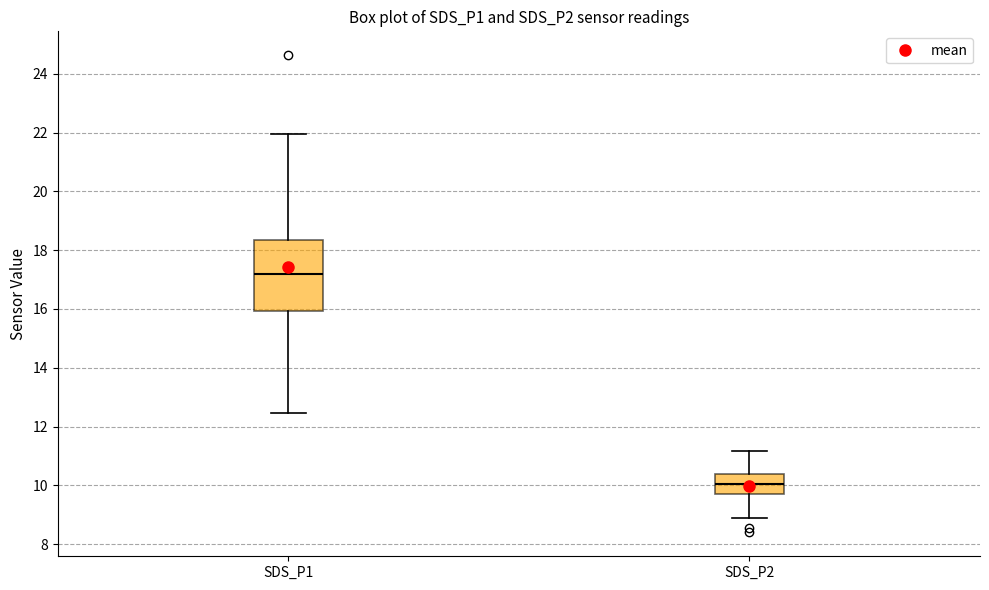

Comparing the boxes themselves (not the whiskers), which one is the tallest?

SDS_P1